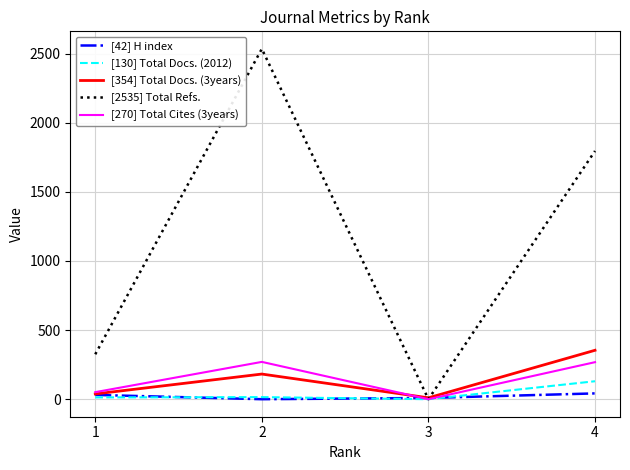

At which category does the chart reach its peak across all series?

2